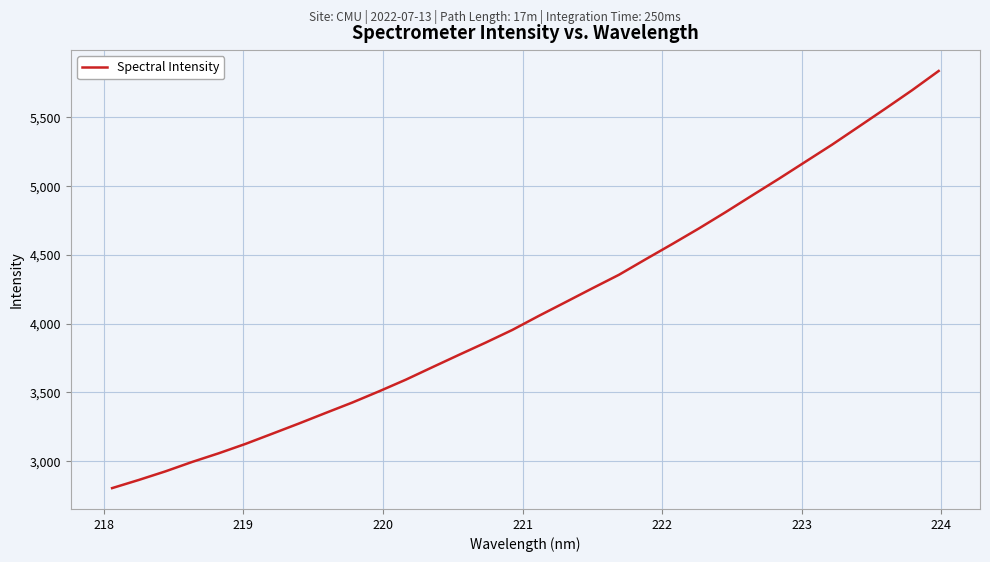

True or false: the data has more than 0 interior local peaks.

False